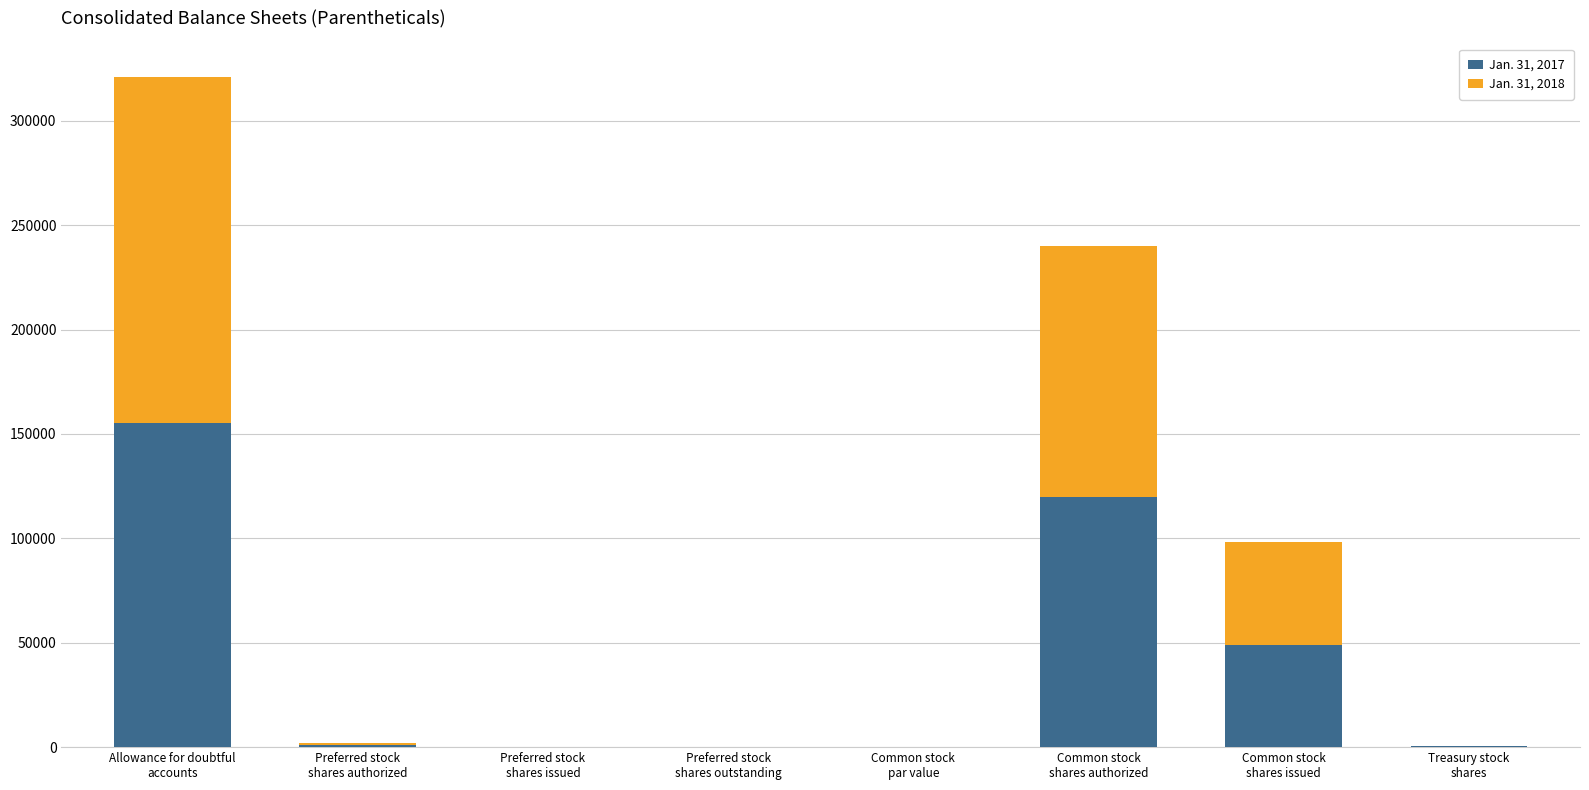

At which label is Jan. 31, 2017 closest to 77744?

Common stock
shares issued